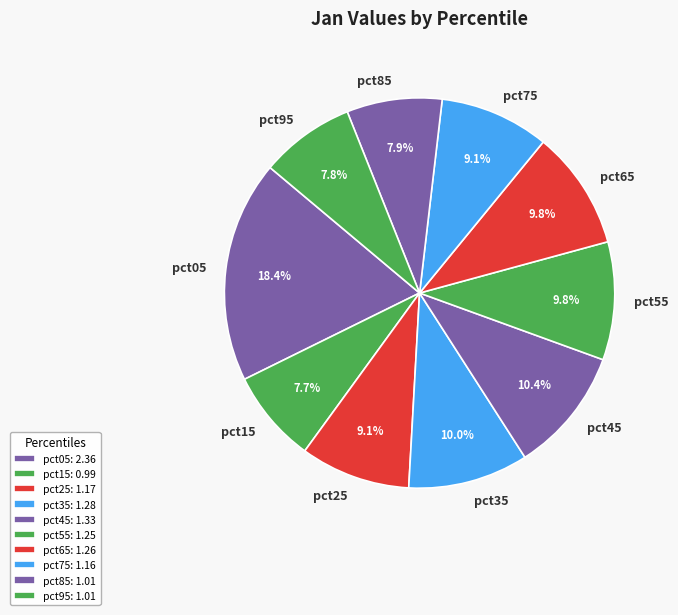

To the nearest percent, what is the combined percentage of pct75 and pct95?

17%